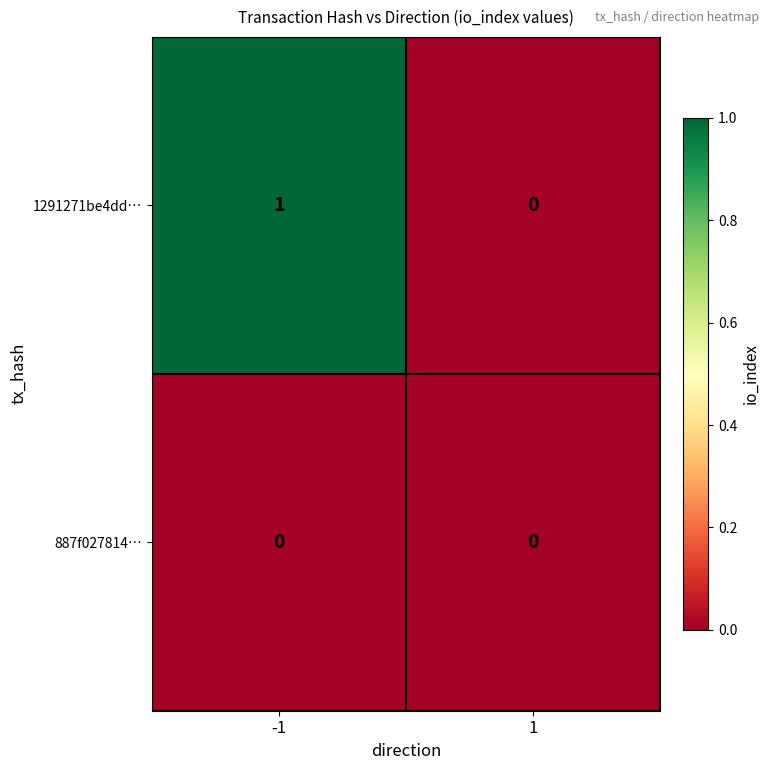

Which series has the largest total across all categories?

1291271be4dd…